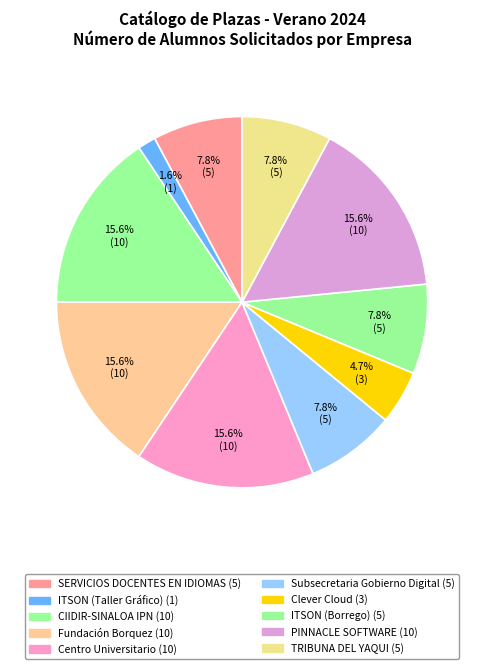

Is it true that ITSON (Taller Gráfico) is 1% of the pie?

False